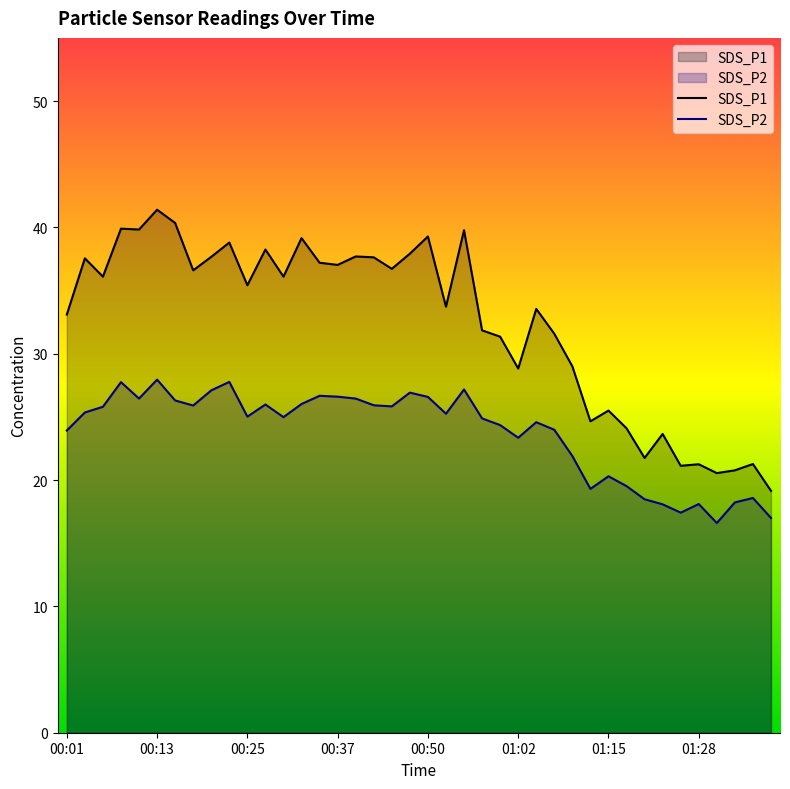

List the series in order of their overall mean, lowest first.

SDS_P2, SDS_P1